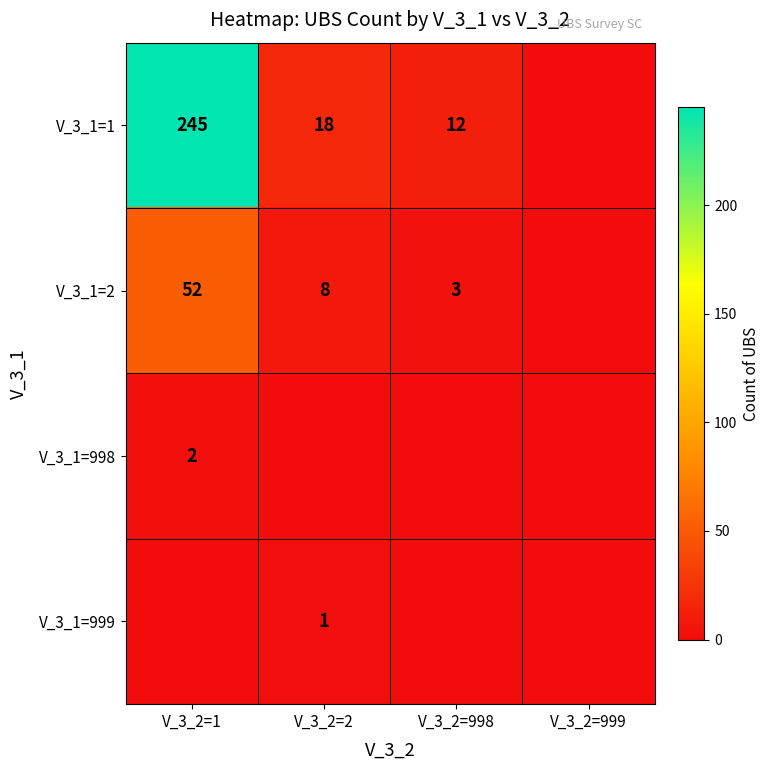

Is it true that V_3_1=998 equals 2 at V_3_2=1?

True